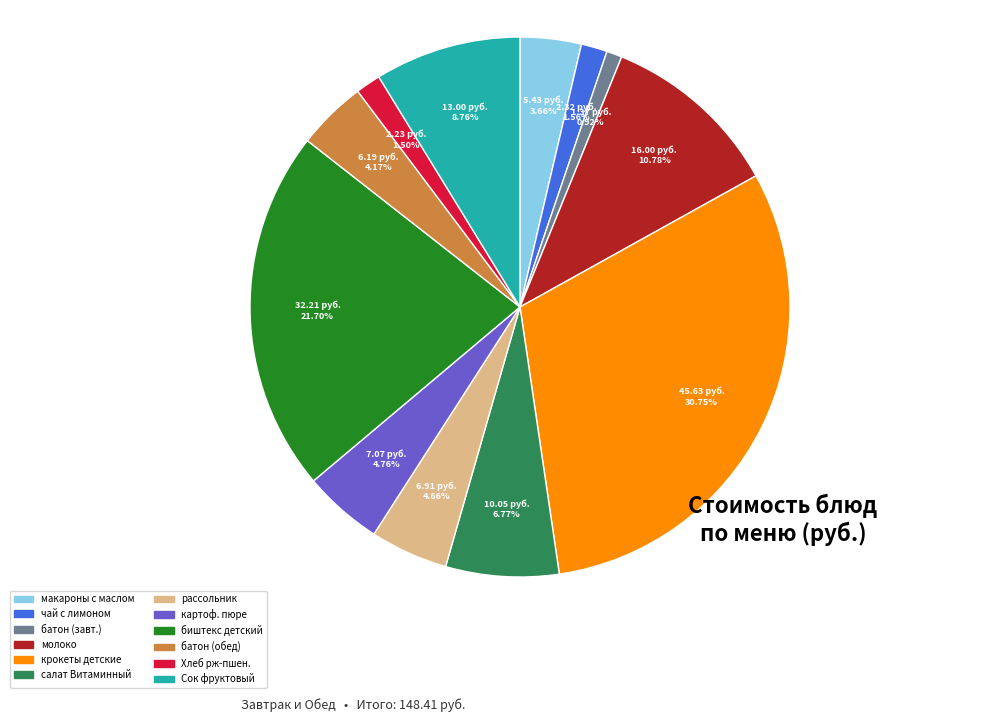

What is the ratio of the value at макароны с маслом to the value at рассольник?

0.8